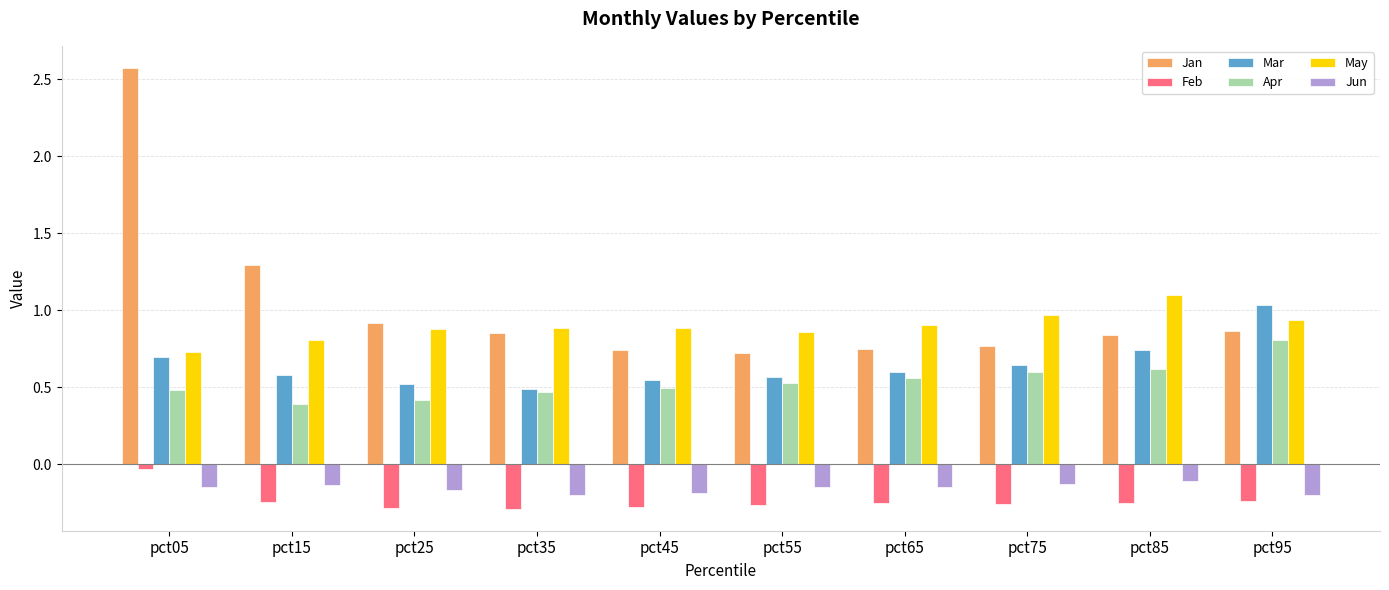

What are all the series names shown in the legend?

Jan, Feb, Mar, Apr, May, Jun